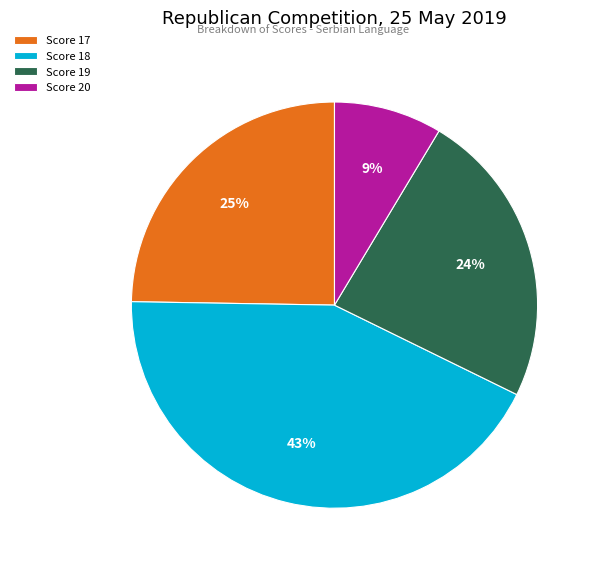

True or false: Score 19 accounts for 24% of the total.

True